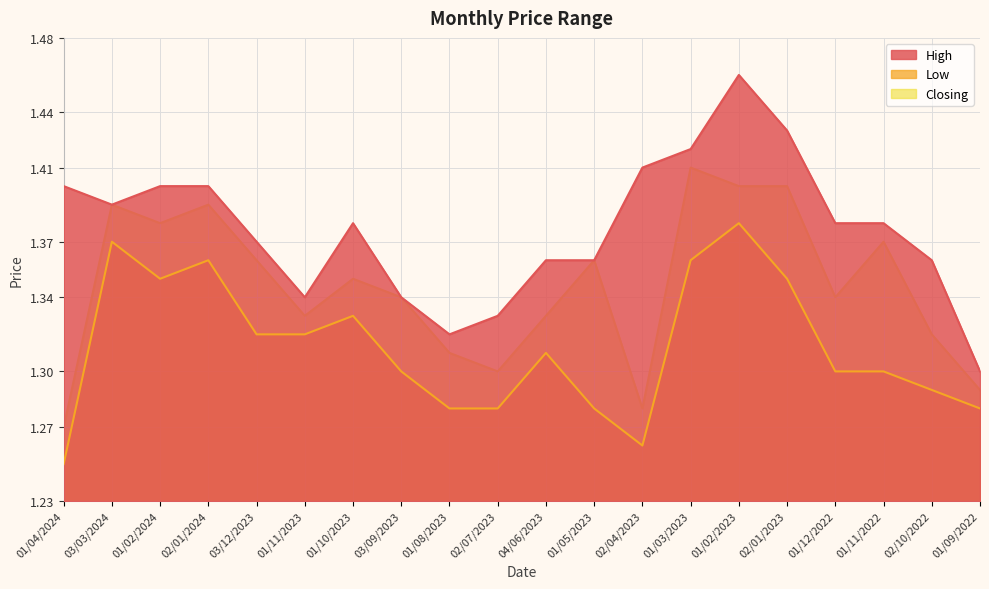

Rank the series at 02/07/2023 from highest to lowest value.

High, Closing, Low